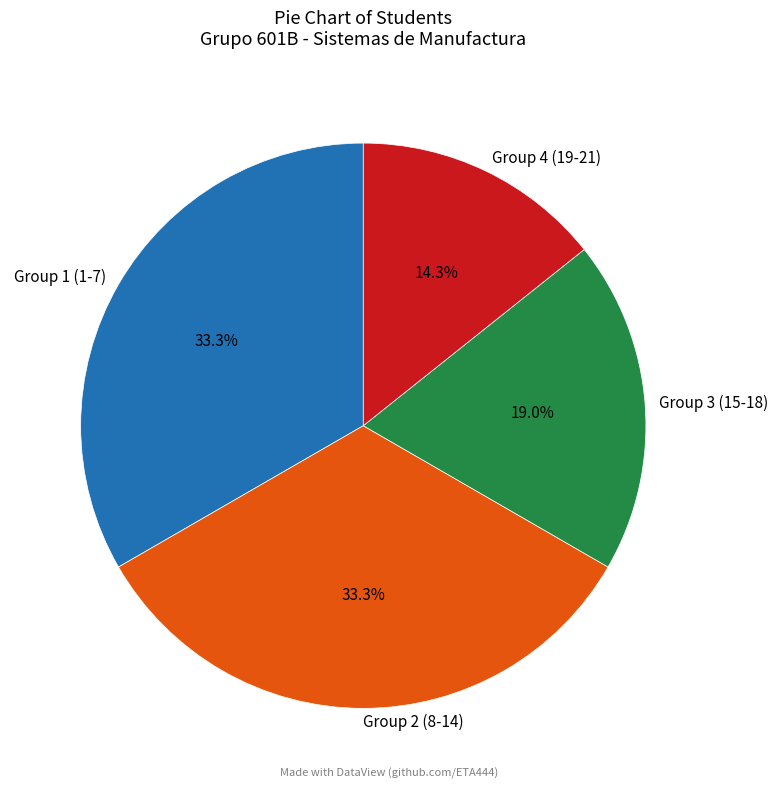

What percentage is NOT represented by Group 2 (8-14)?

66.7%